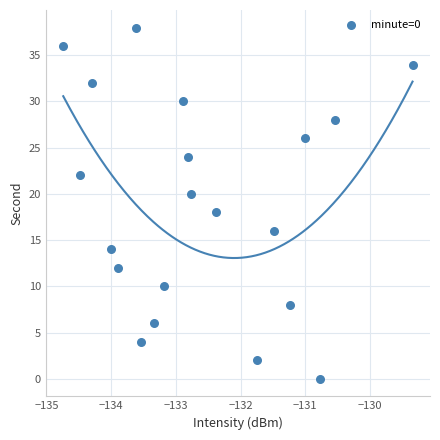

What is the range of Y values (max minus min)?

38